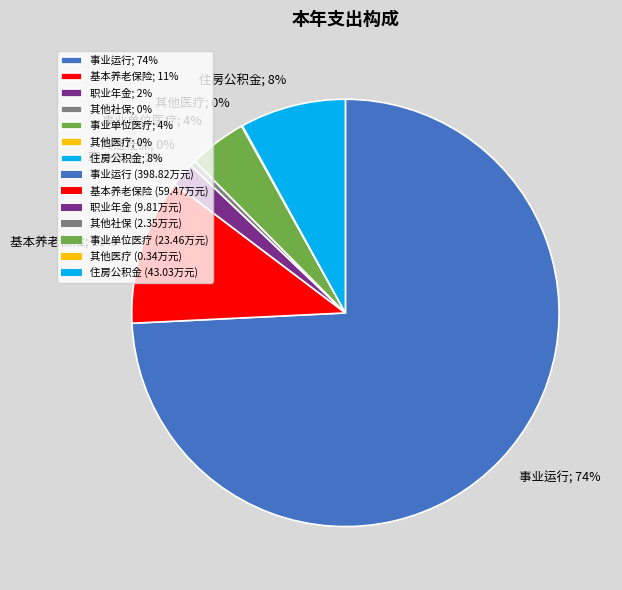

Is it true that 事业运行; 74% is 74% of the pie?

True